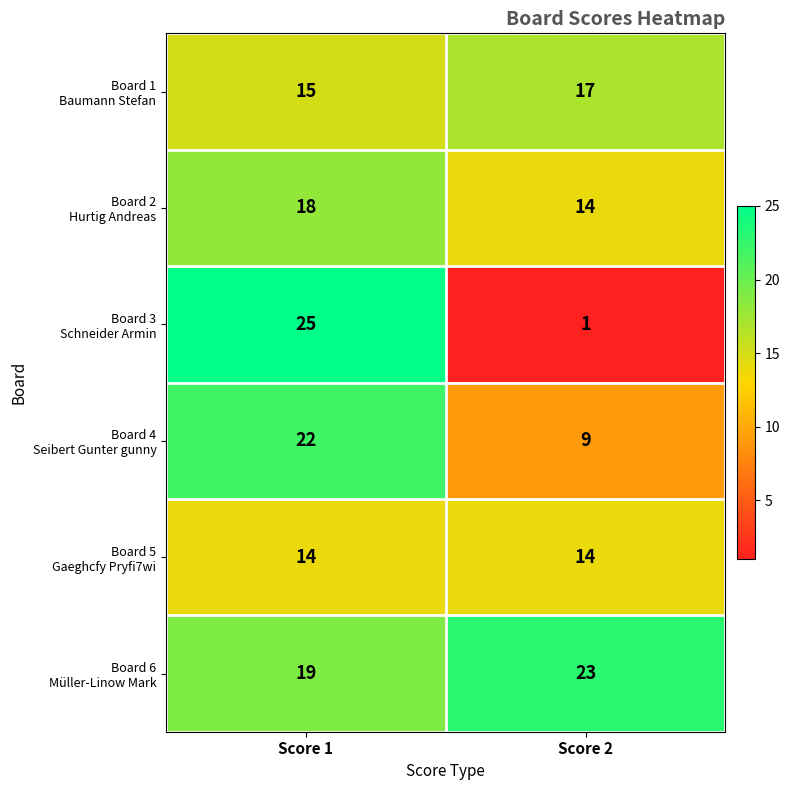

What is the spread (max minus min) of values at Score 1?

11